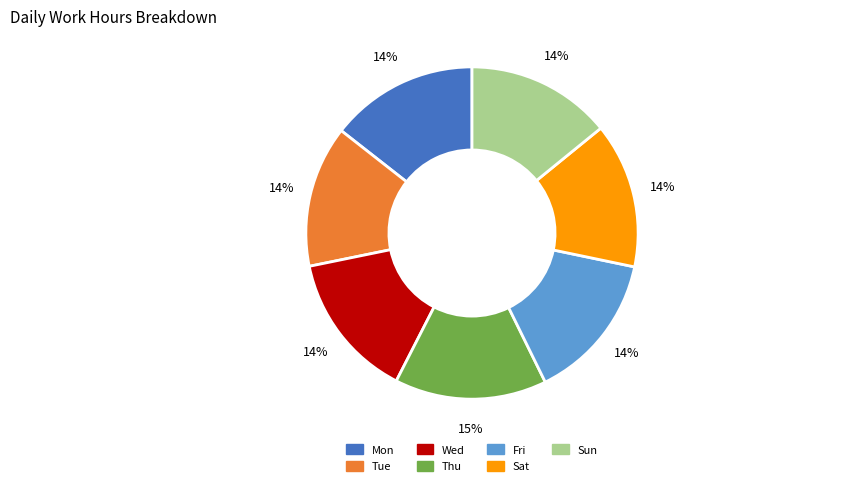

Is there a majority slice in this chart?

No